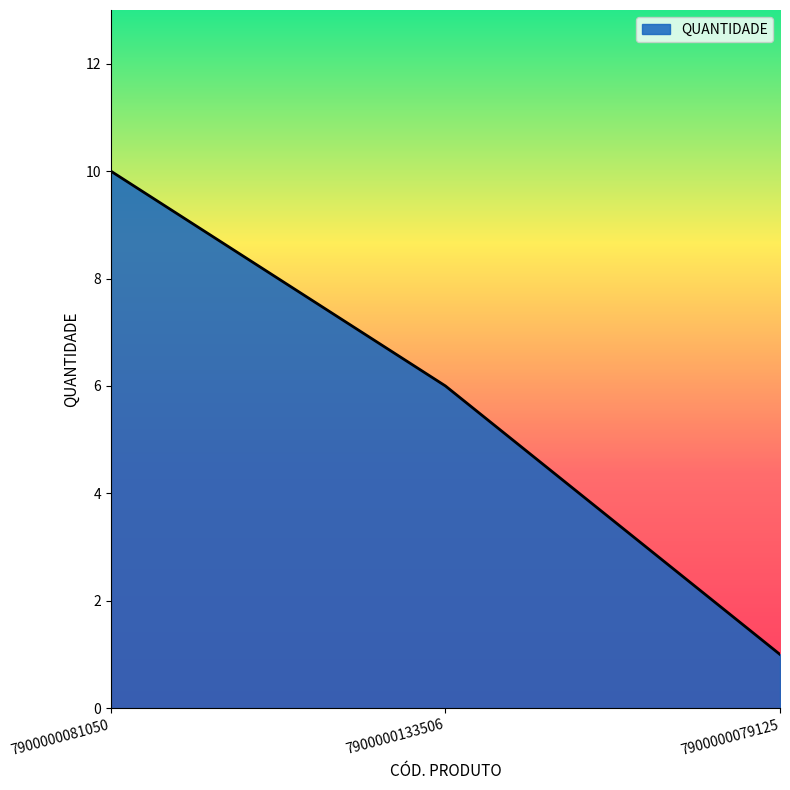

At which label is the value closest to 5?

7900000133506